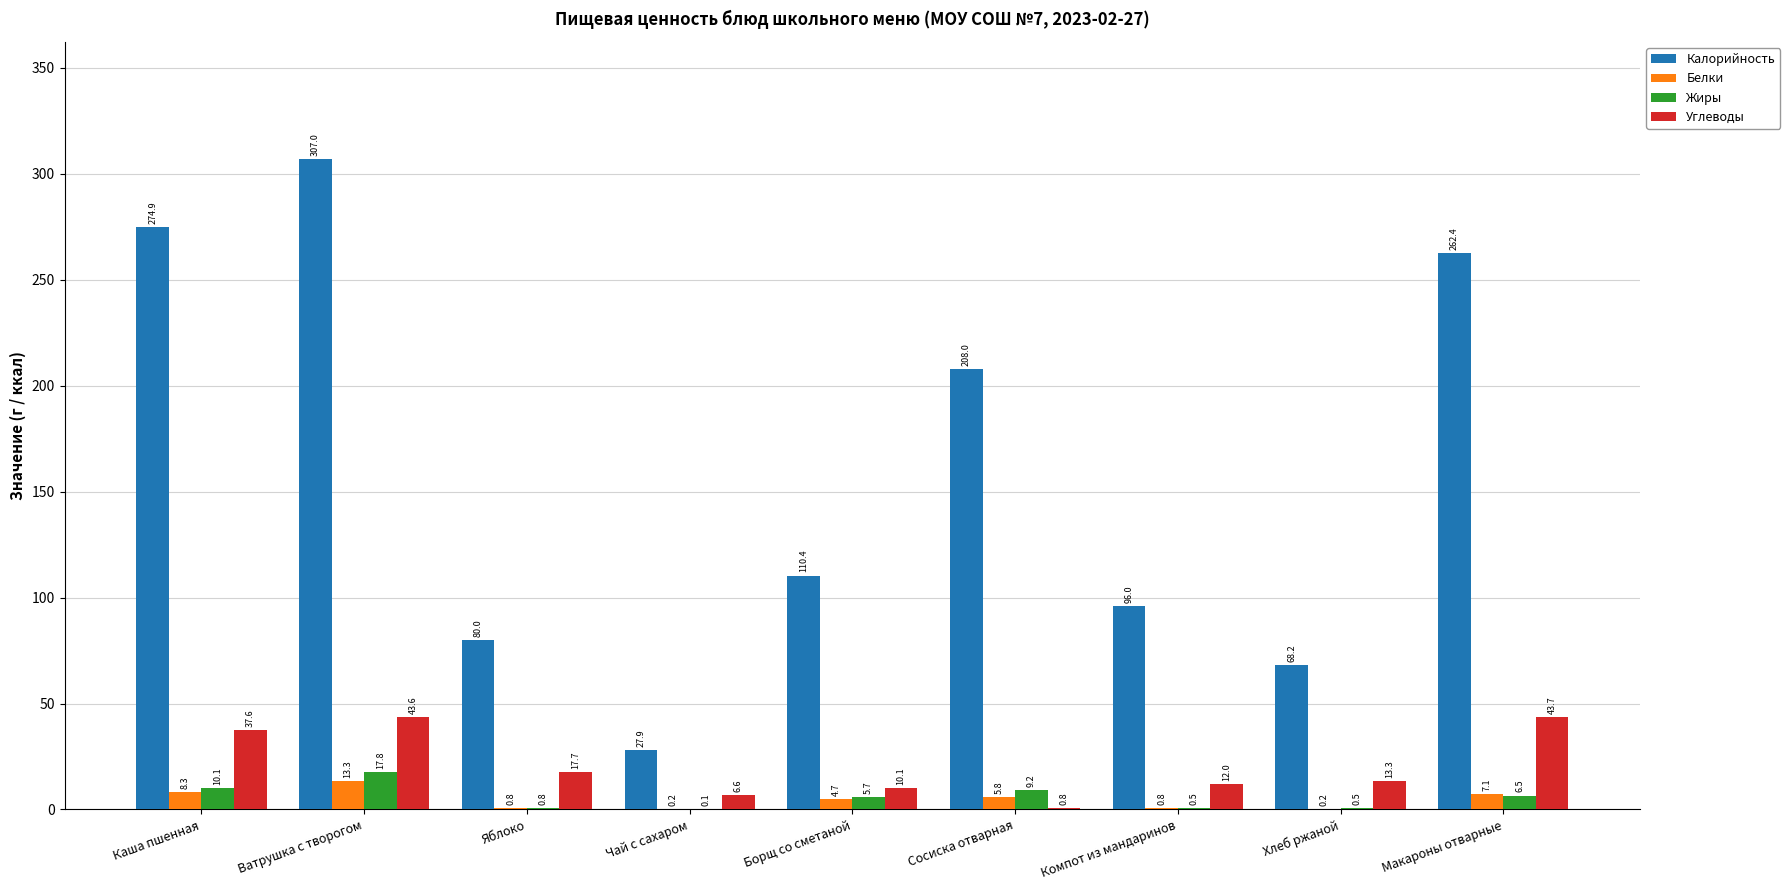

What is the total value across all series at Компот из мандаринов?

109.3